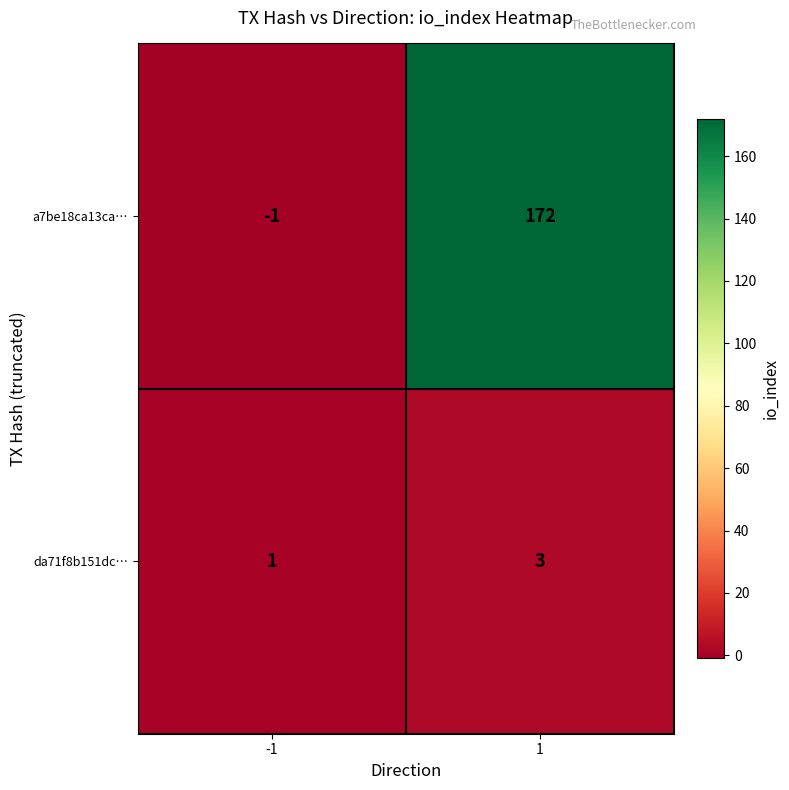

Rank the series by their maximum value, from lowest to highest.

da71f8b151dc…, a7be18ca13ca…